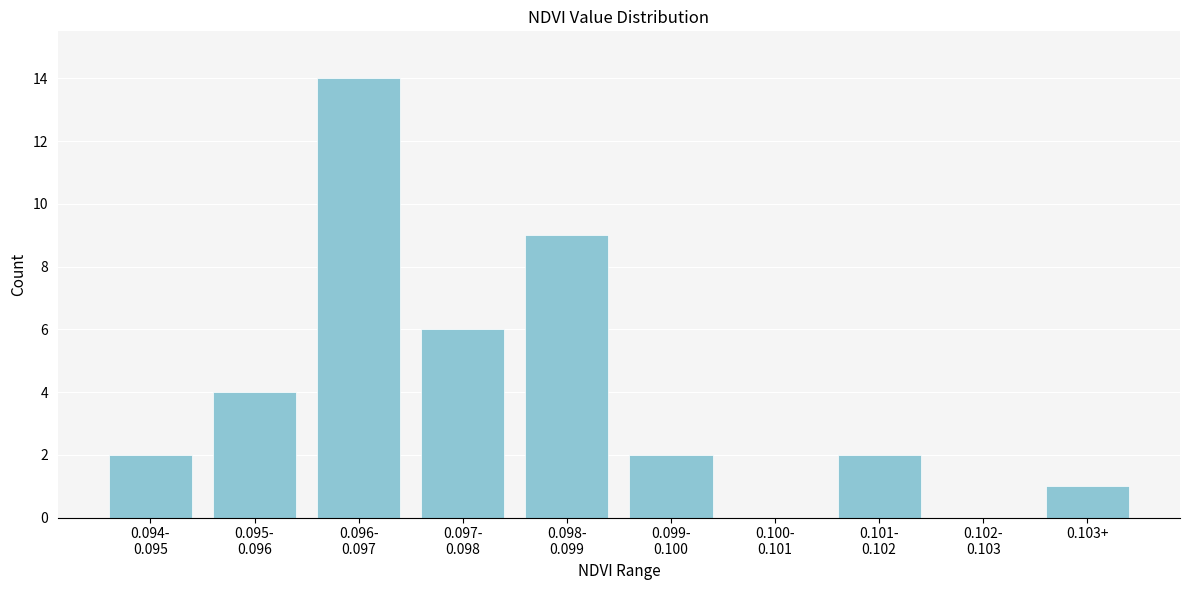

The value at 0.103+ is 2. True or false?

False